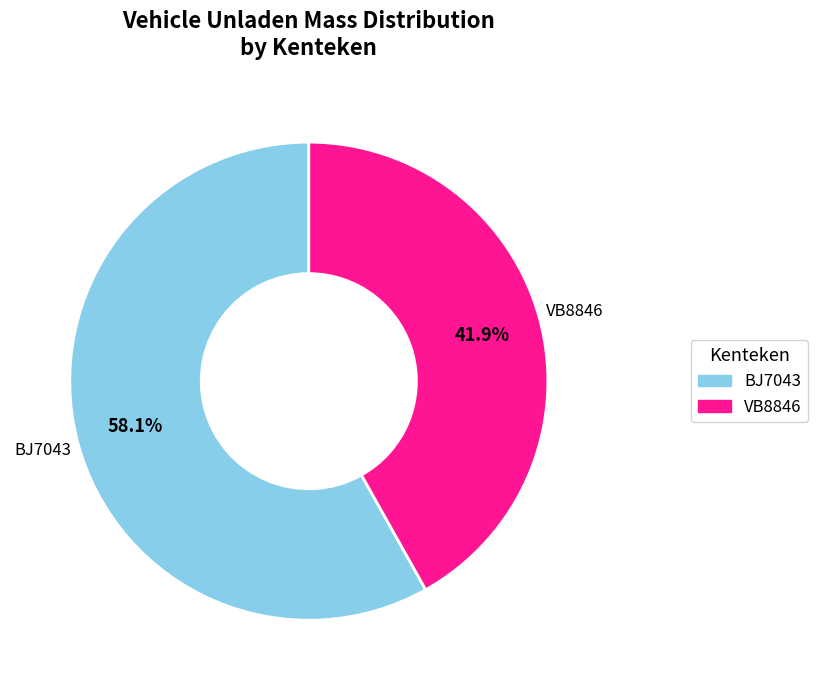

To the nearest percent, what is the combined percentage of BJ7043 and VB8846?

100%